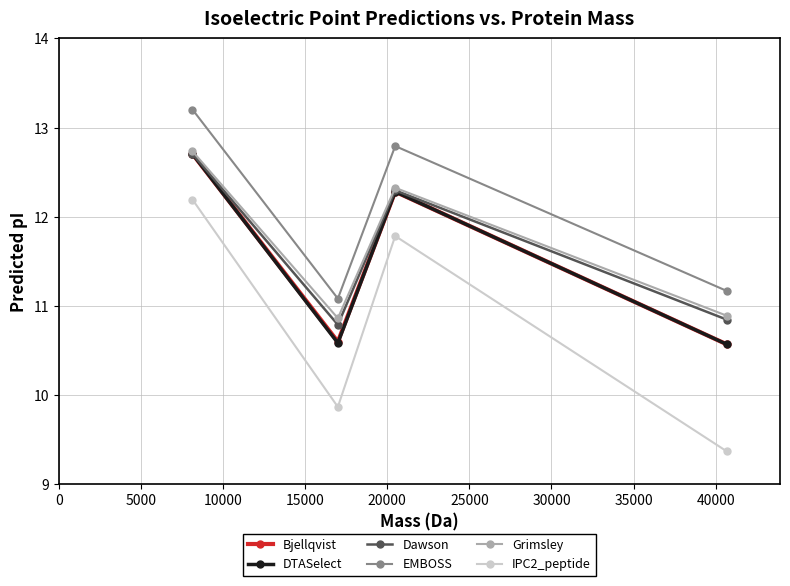

In IPC2_peptide, how many points are higher than both neighbors (excluding endpoints)?

1